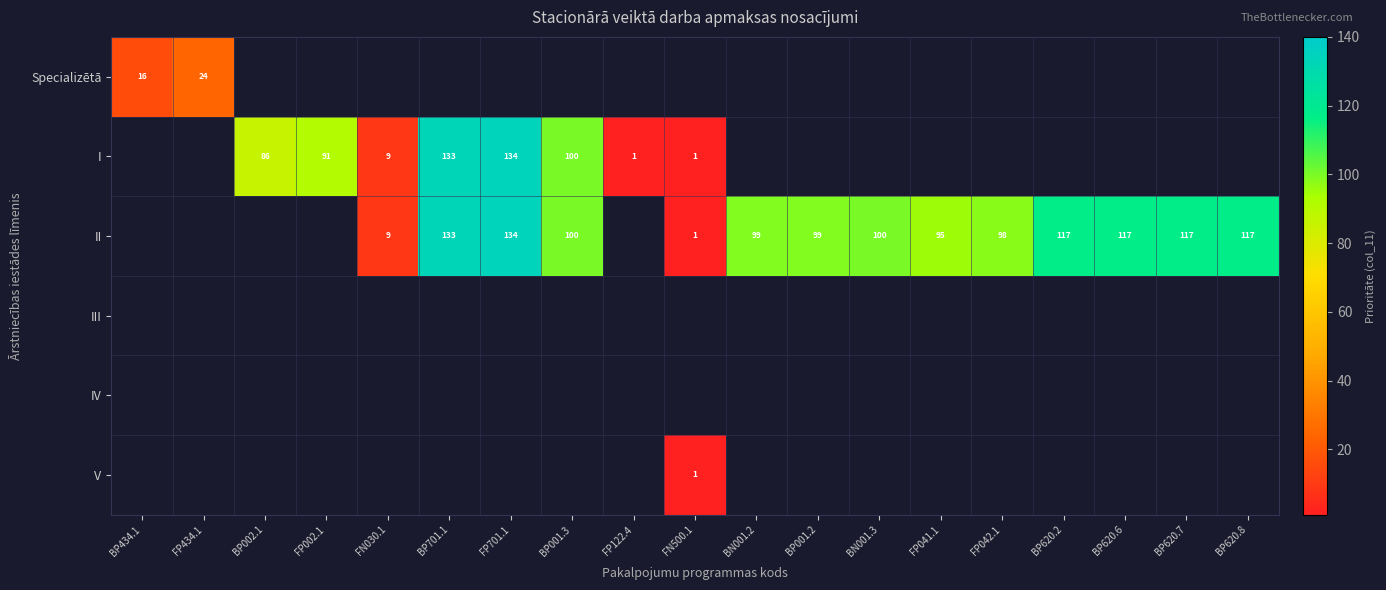

The I series shows 2 at FN500.1. True or false?

False